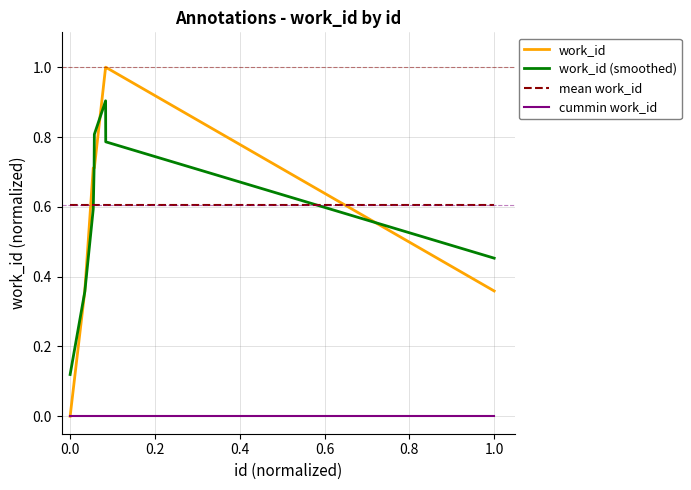

How many intersections are there between work_id and mean work_id?

2